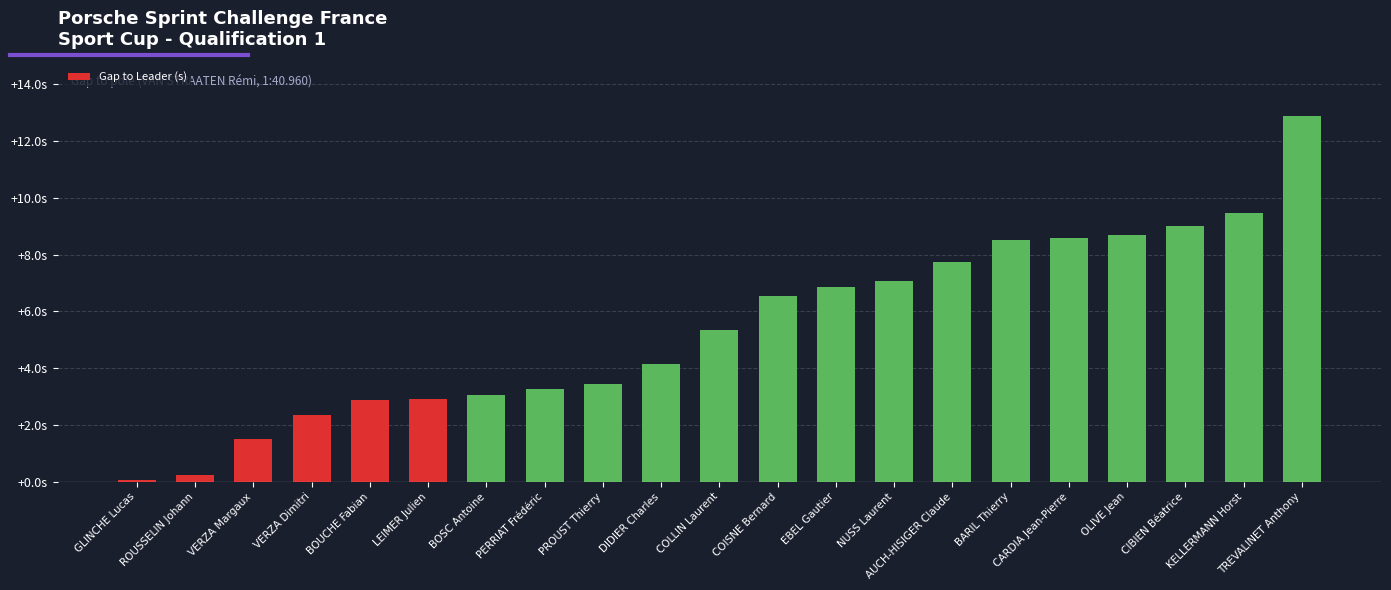

What position from the left is BOUCHE Fabian?

5